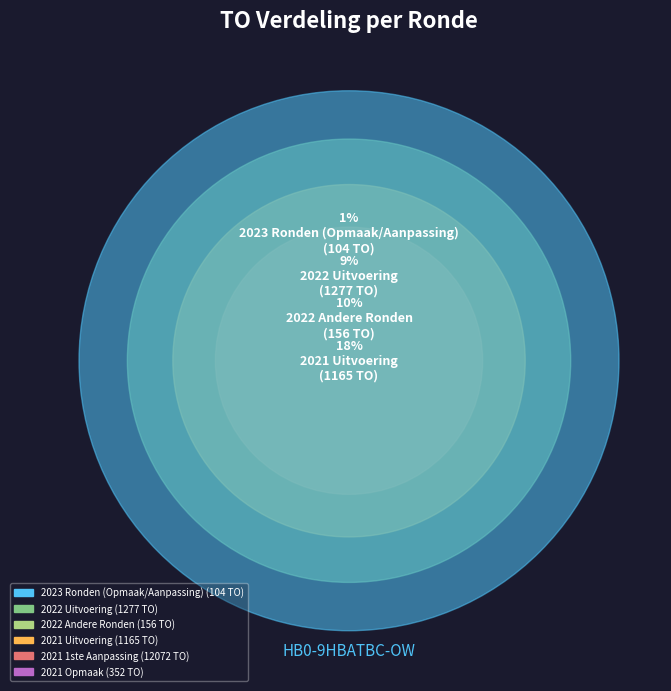

To the nearest percent, what is the average slice percentage?

6%